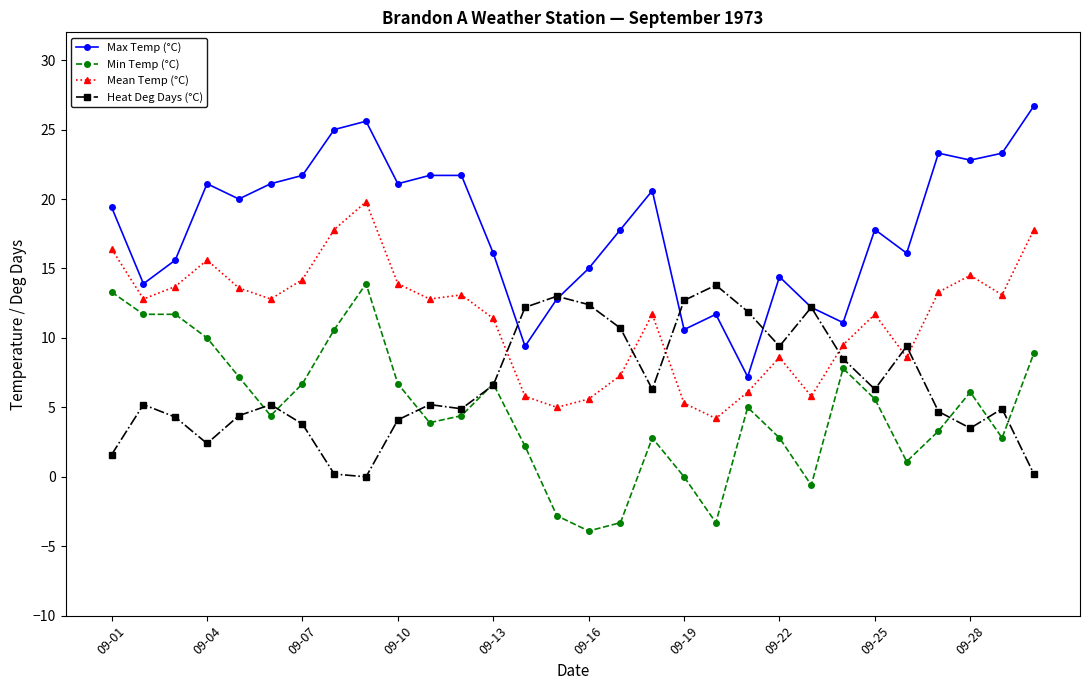

How many positive values does the Heat Deg Days (°C) series have?

29